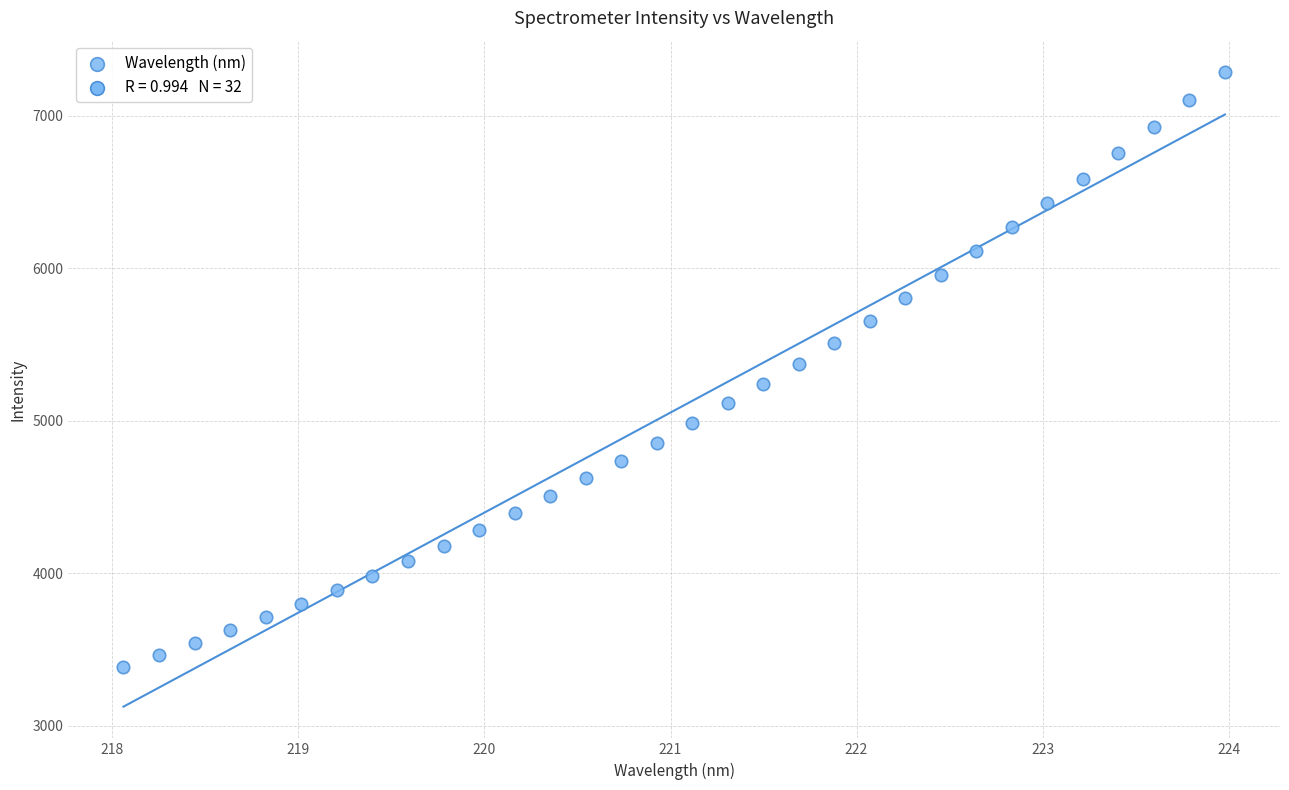

What is the range of Y values (max minus min)?

3896.3